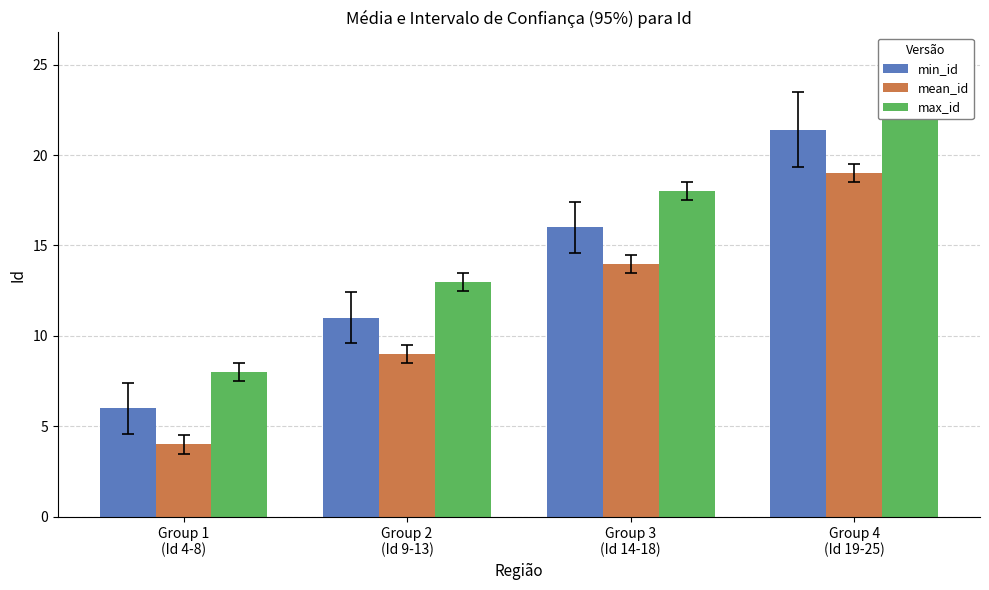

How many data points in max_id are less than 18?

2